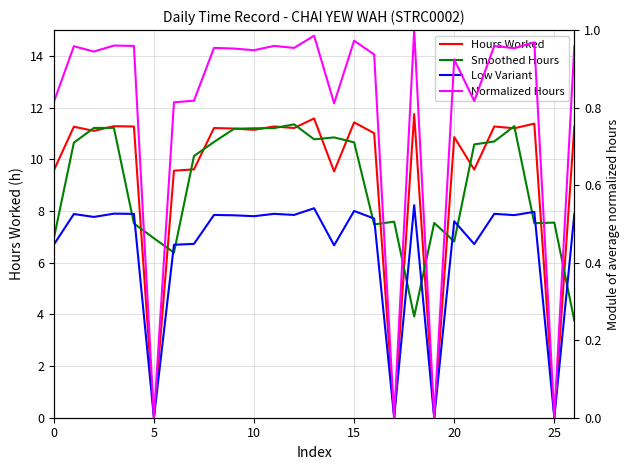

What are all the series names shown in the legend?

Hours Worked, Smoothed Hours, Low Variant, Normalized Hours